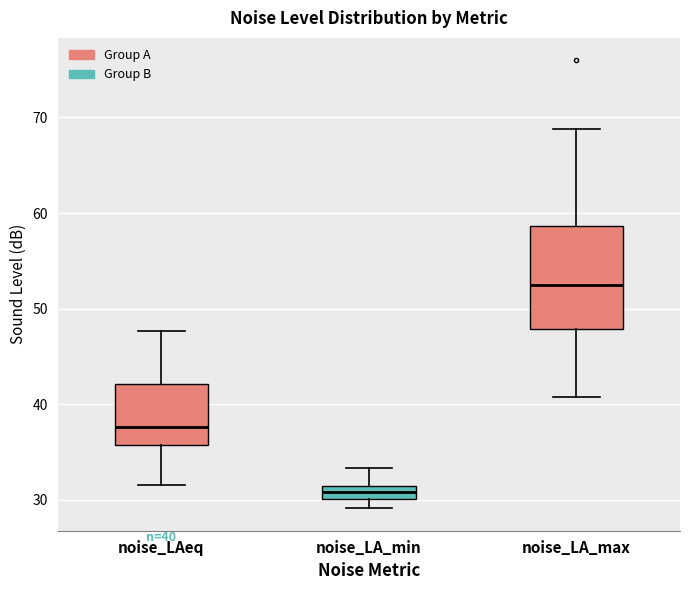

Which box has the lowest median line?

noise_LA_min